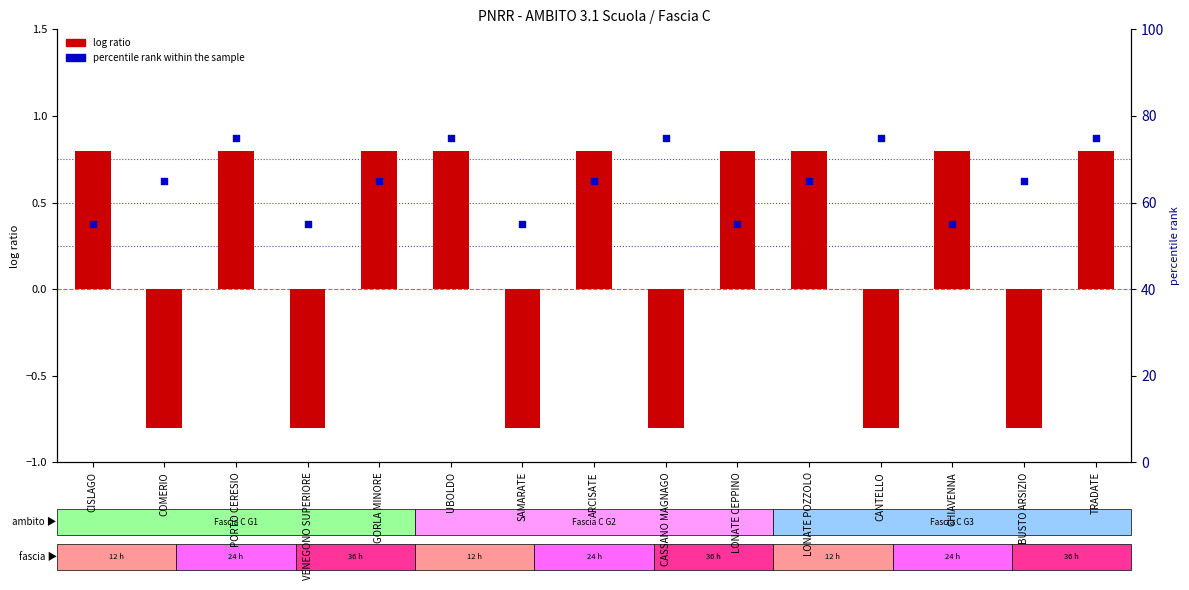

Is the value of percentile rank within the sample at BUSTO ARSIZIO greater than the value of log ratio at VENEGONO SUPERIORE?

Yes